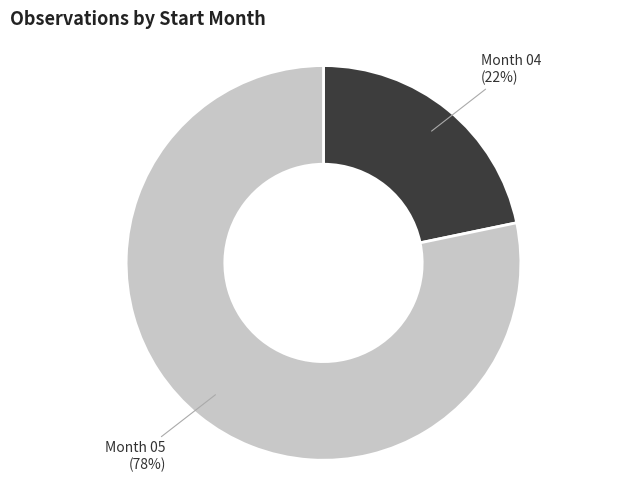

Does any single category account for the majority?

Yes